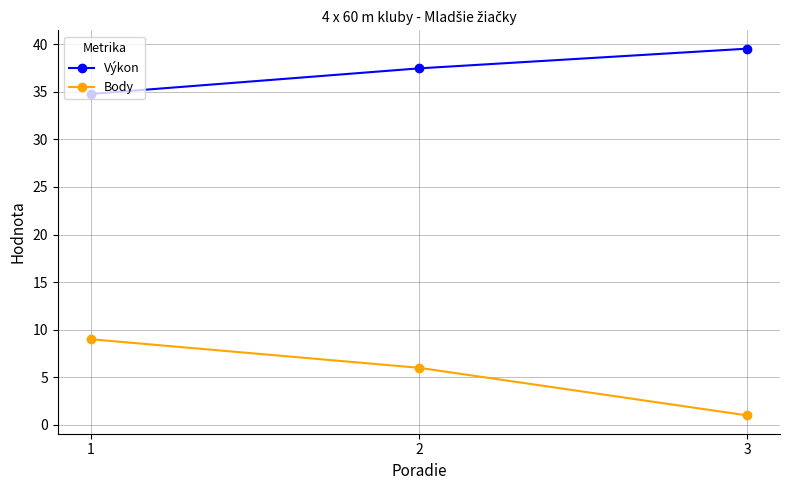

Which series has the widest spread of values?

Body